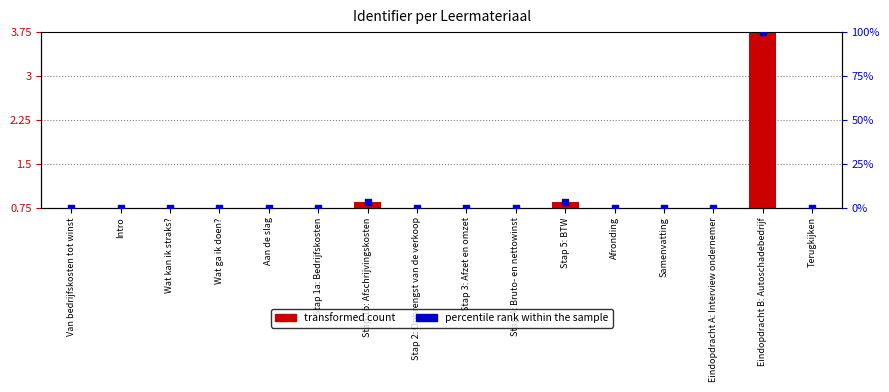

Which series reaches the maximum Y coordinate?

percentile rank within the sample